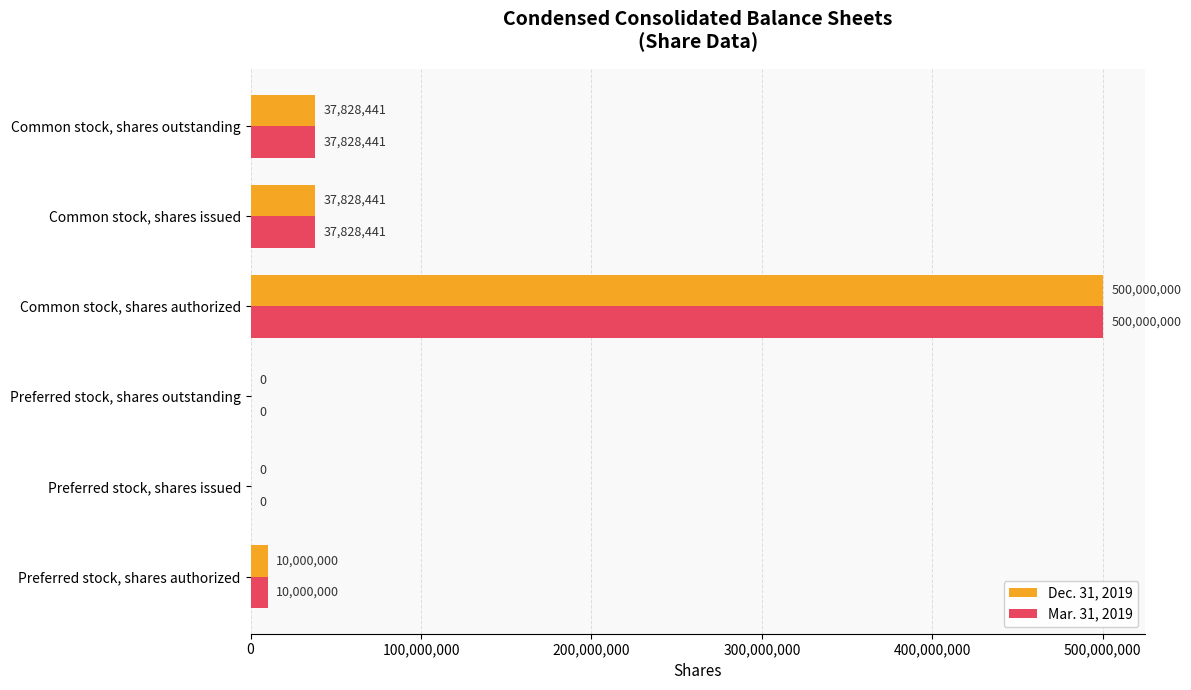

What is the maximum value shown in the chart?

500000000